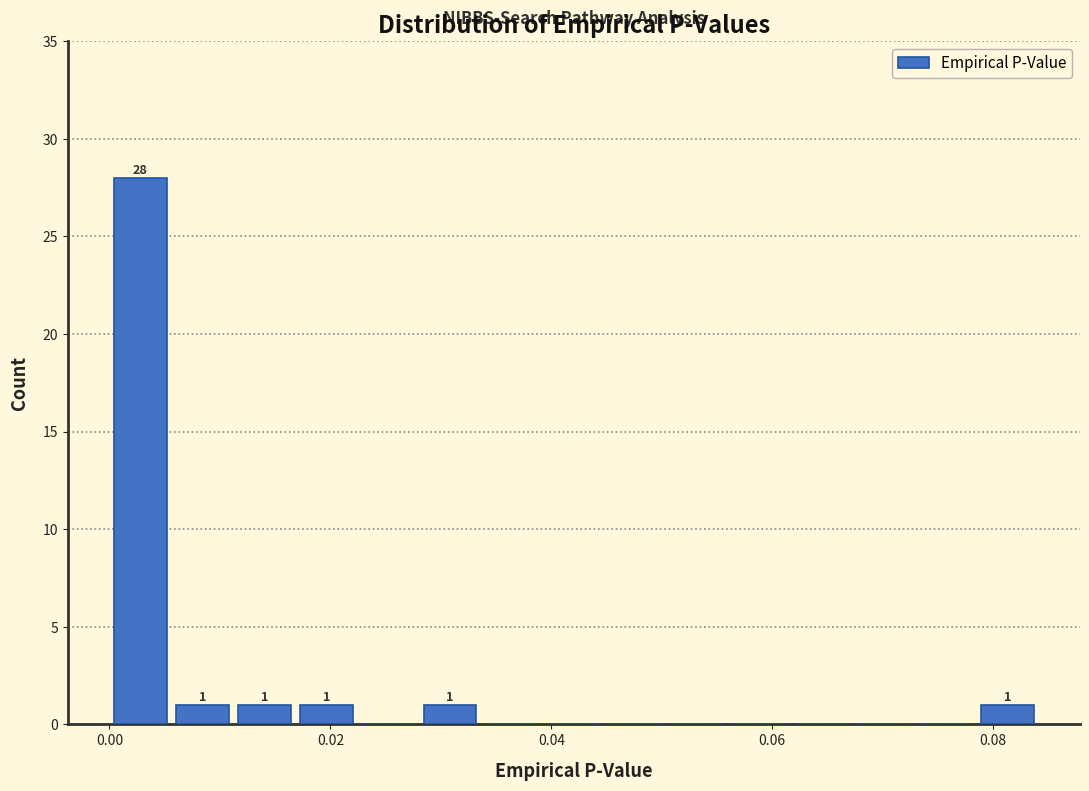

Read against the x-axis, roughly where is the centre of the tallest bar?

0.002